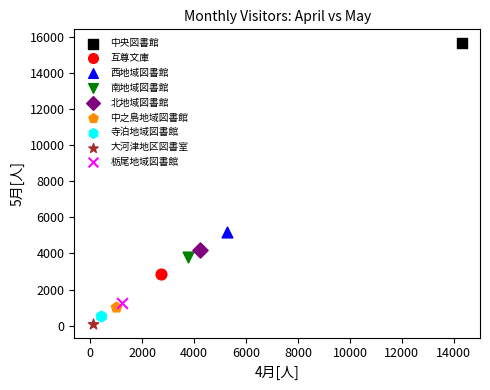

What are all the series names shown in the legend?

中央図書館, 互尊文庫, 西地域図書館, 南地域図書館, 北地域図書館, 中之島地域図書館, 寺泊地域図書館, 大河津地区図書室, 栃尾地域図書館